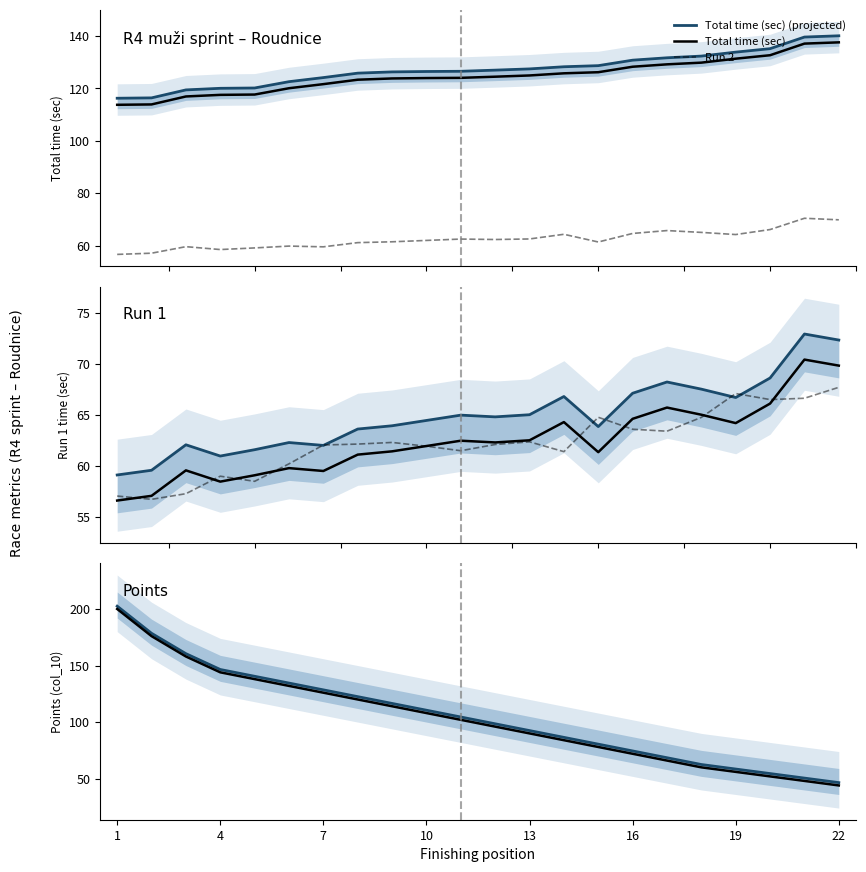

What is the value of the total_sec point at the 8th from the left?

125.8